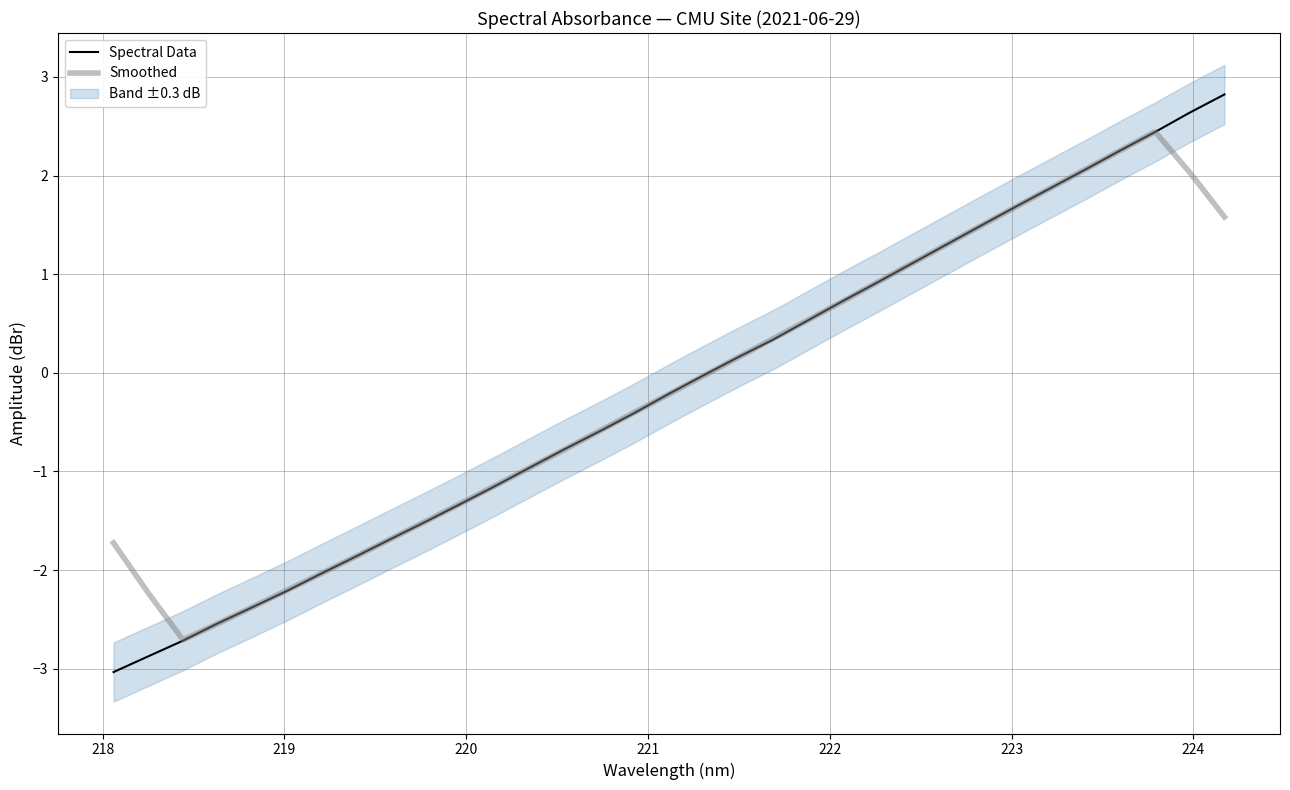

What is the lowest value of the Spectral Data series?

-3.0